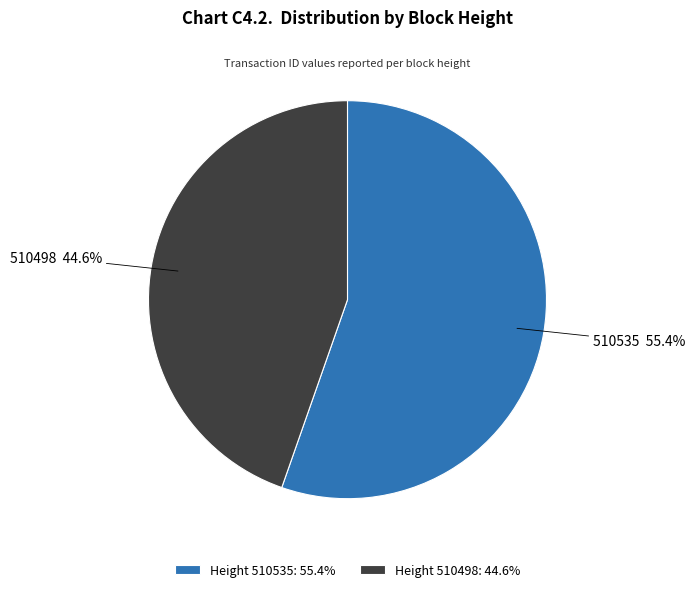

What is the smallest slice in the pie chart?

Height 510498: 44.6%